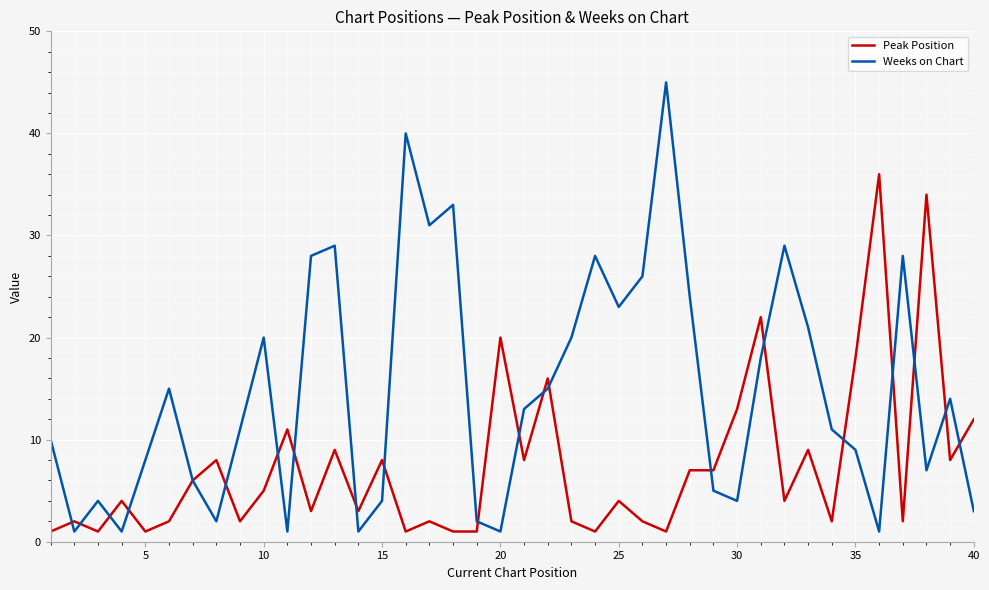

Rank the series by their maximum value, from lowest to highest.

Peak Position, Weeks on Chart